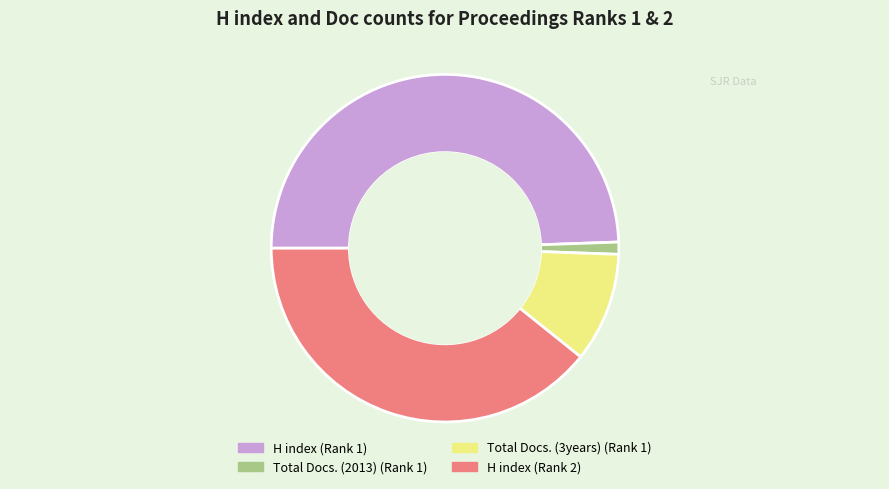

Does H index (Rank 2) represent more than half of the total?

No